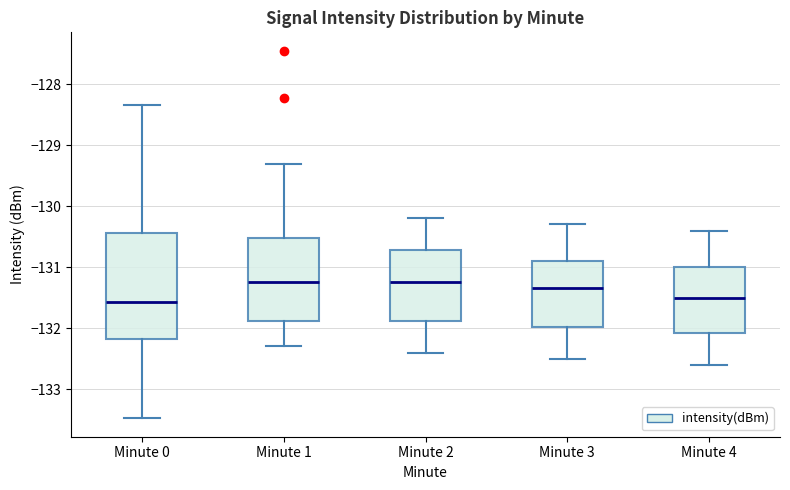

Where is the upper edge of the box for Minute 0 on the y-axis? The values are not printed on the chart, so give them approximately, as read against the axis.

-130.4